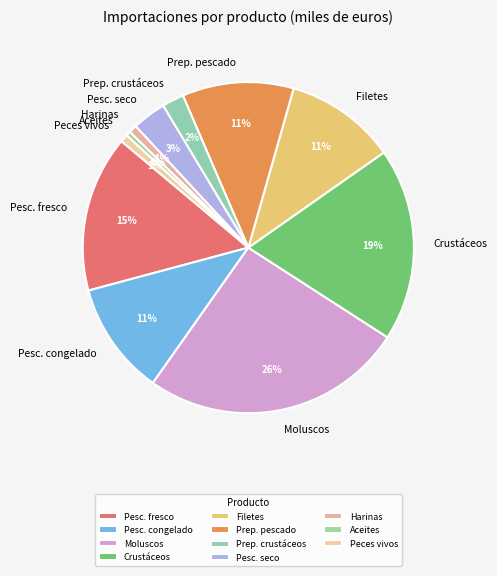

Does any single category account for the majority?

No